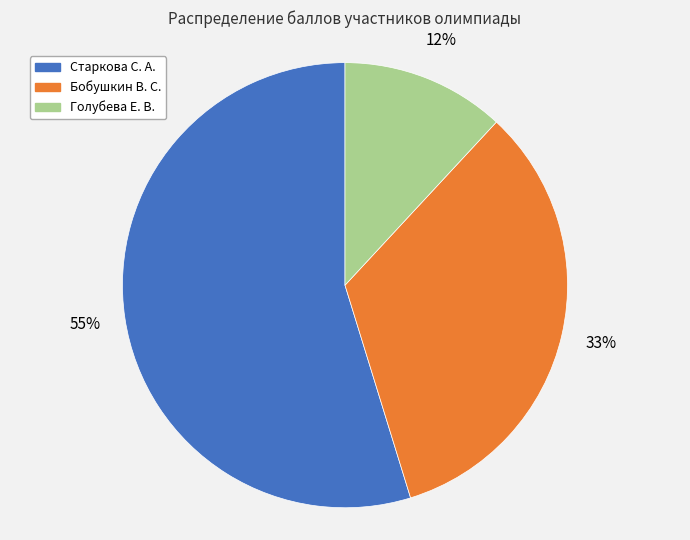

Is it true that Старкова С. А. is 47% of the pie?

False